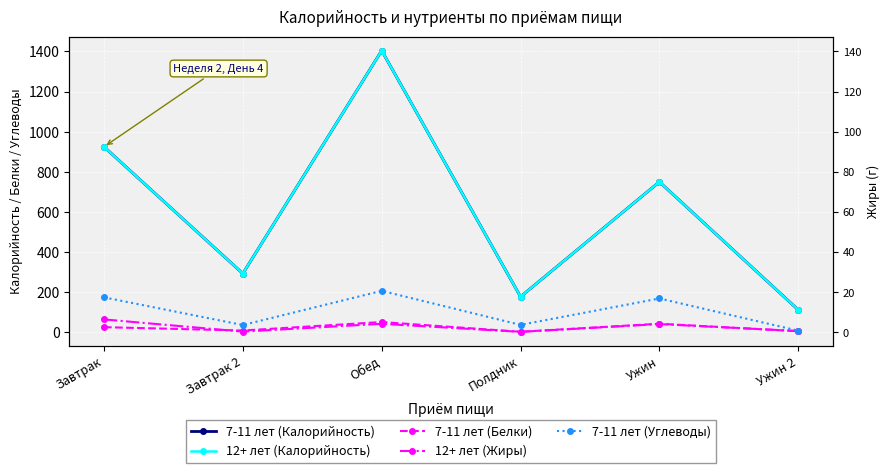

Where is the first local maximum for 7-11 лет (Белки)?

Обед